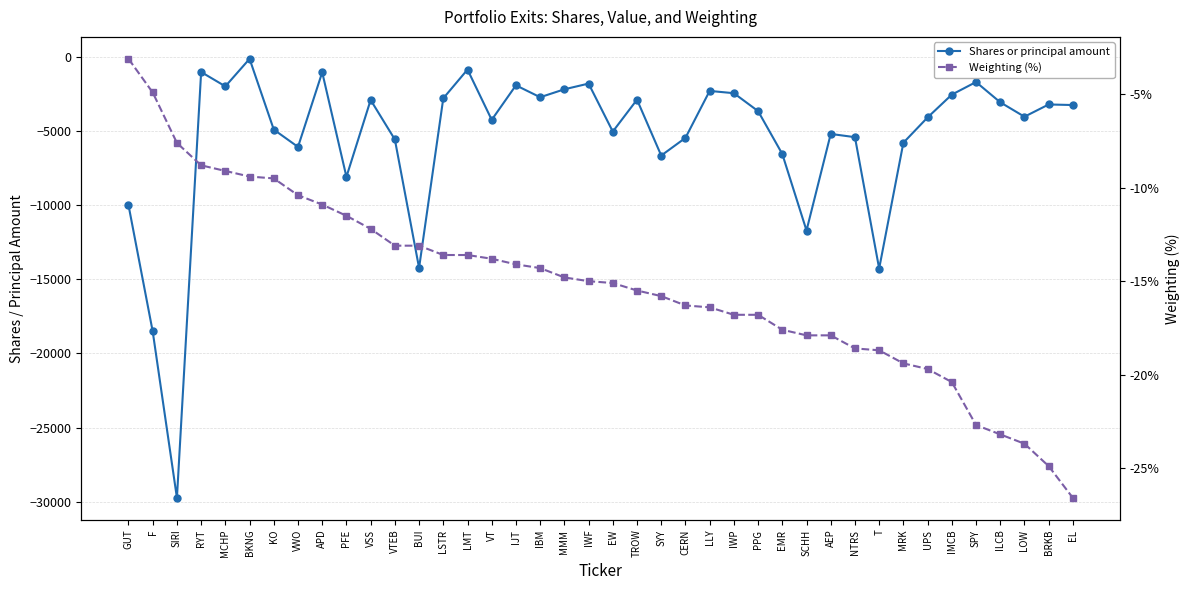

What is the total value across all series at MCHP?

-2000.1